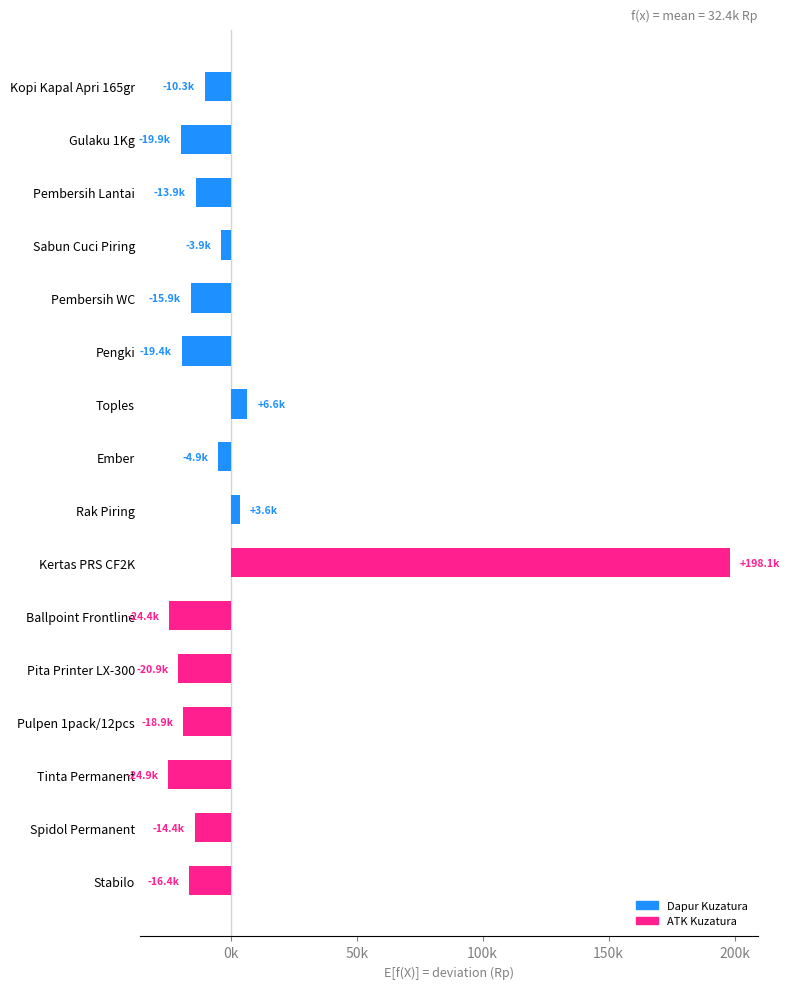

Where is the data nearest to the value 86587?

Toples